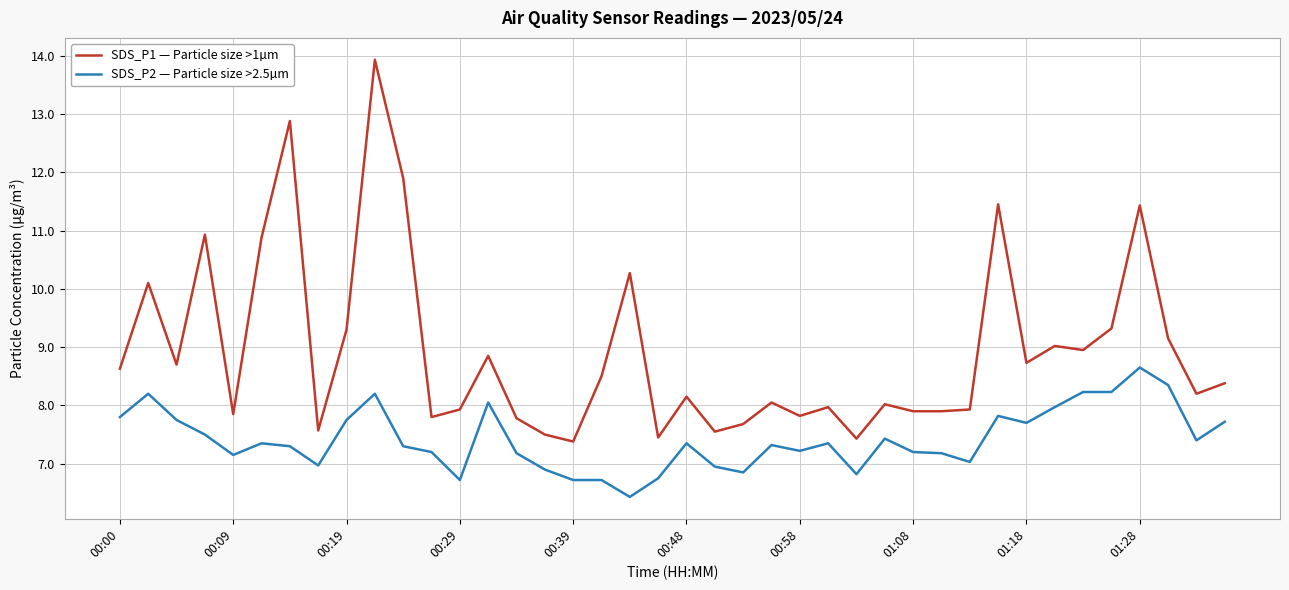

What is the difference between the maximum and minimum values in the SDS_P2 — Particle size >2.5µm series?

2.2